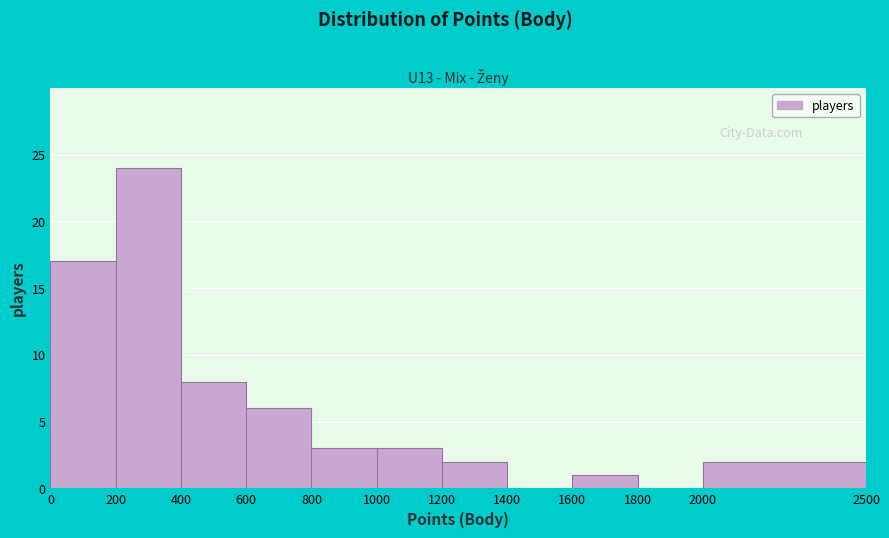

Which range on the x-axis has the tallest bar?

200 to 400